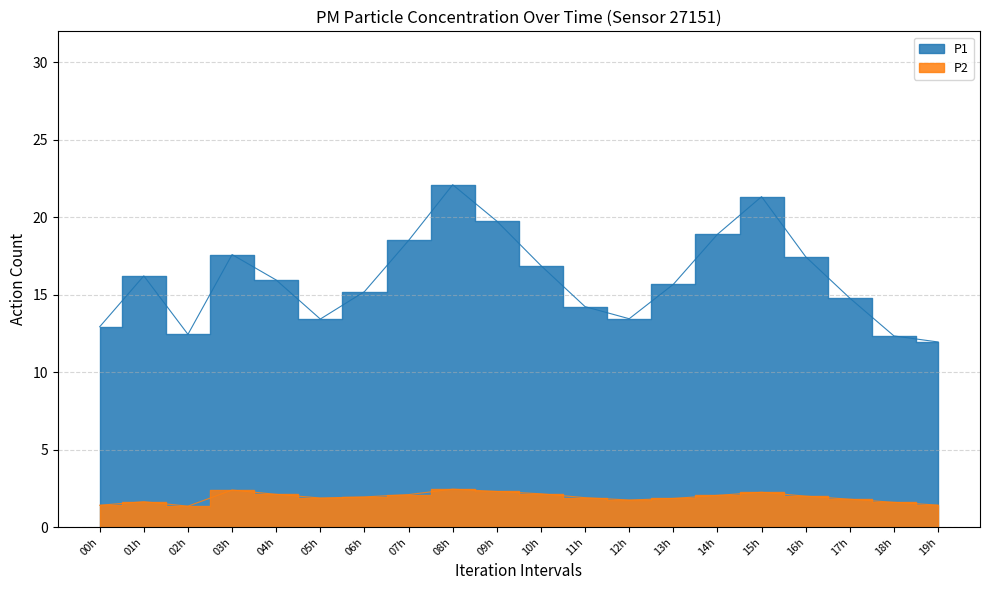

True or false: P2 and P1 cross at least once.

False